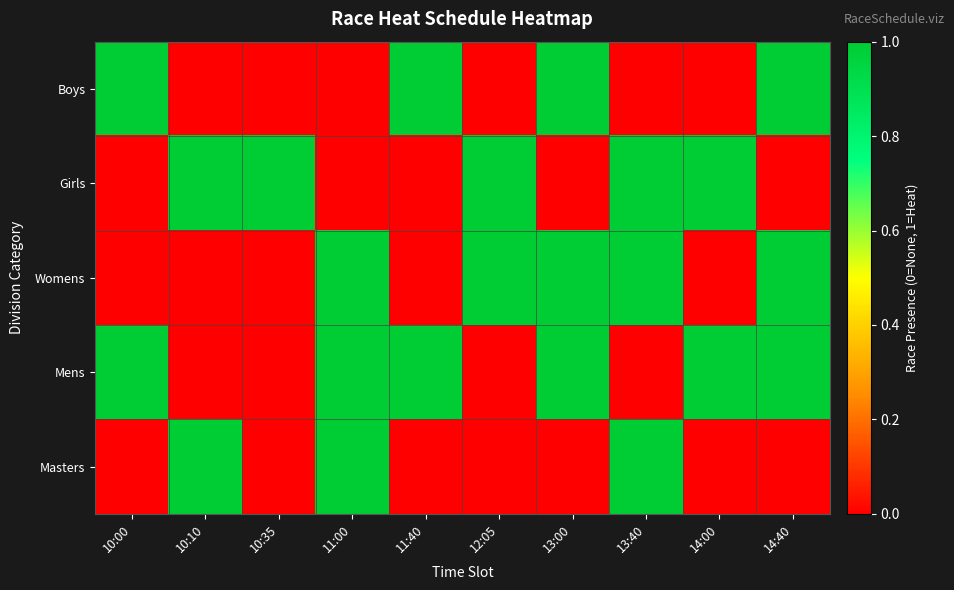

Reading right to left, list all the values displayed in this chart.

Boys: 14:40=1	14:00=0	13:40=0	13:00=1	12:05=0	11:40=1	11:00=0	10:35=0	10:10=0	10:00=1
Girls: 14:40=0	14:00=1	13:40=1	13:00=0	12:05=1	11:40=0	11:00=0	10:35=1	10:10=1	10:00=0
Womens: 14:40=1	14:00=0	13:40=1	13:00=1	12:05=1	11:40=0	11:00=1	10:35=0	10:10=0	10:00=0
Mens: 14:40=1	14:00=1	13:40=0	13:00=1	12:05=0	11:40=1	11:00=1	10:35=0	10:10=0	10:00=1
Masters: 14:40=0	14:00=0	13:40=1	13:00=0	12:05=0	11:40=0	11:00=1	10:35=0	10:10=1	10:00=0